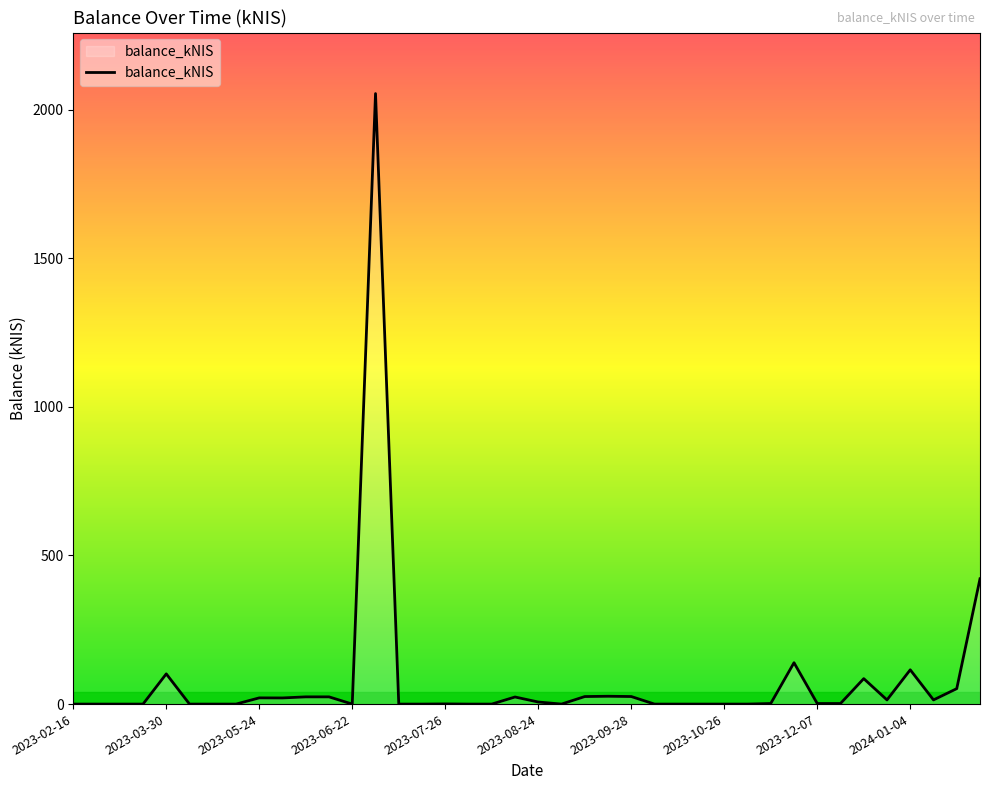

What is the difference between the maximum and minimum values?

2054.0